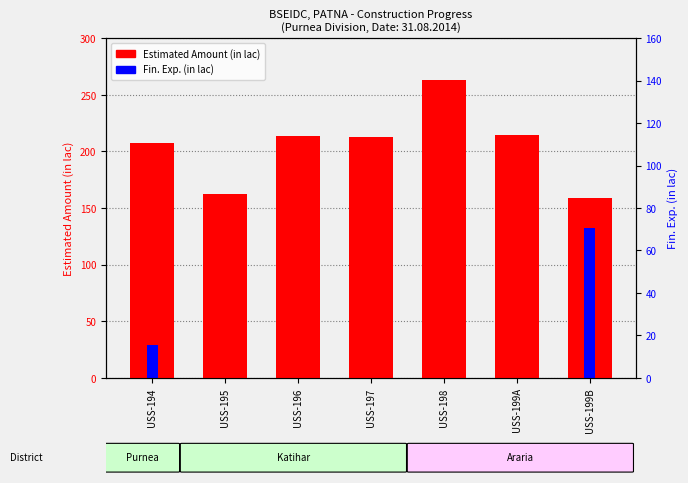

List the series in order of their peak value, highest first.

Estimated Amount (in lac), Fin. Exp. (in lac)